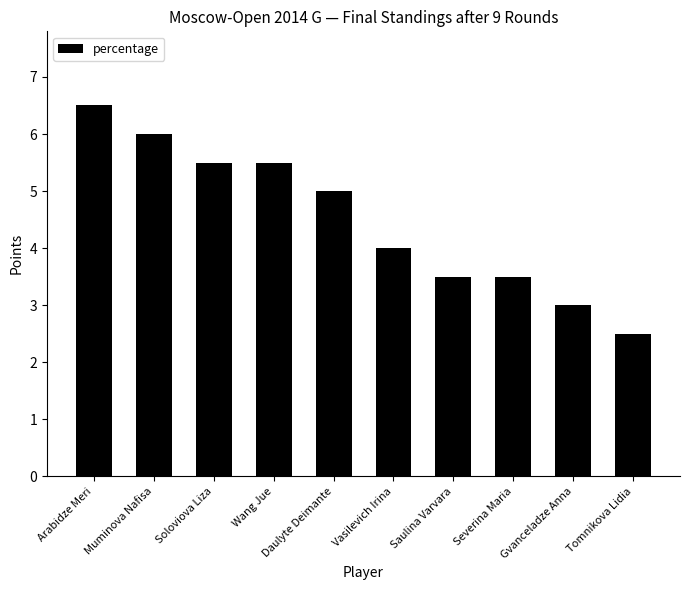

What is the value of the 1st bar from the left?

6.5